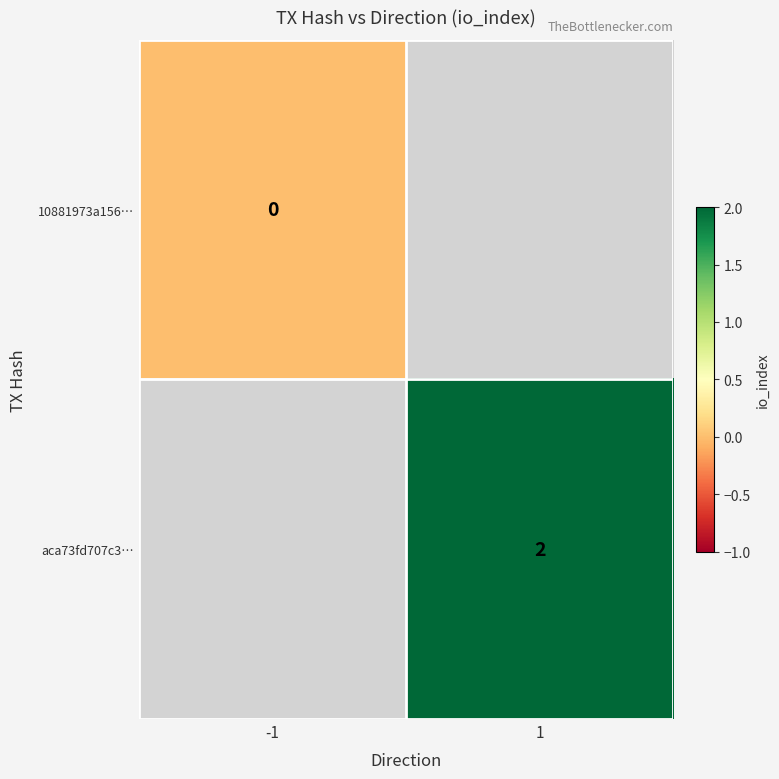

Is the value of aca73fd707c3… at 1 greater than the value of 10881973a156… at -1?

Yes